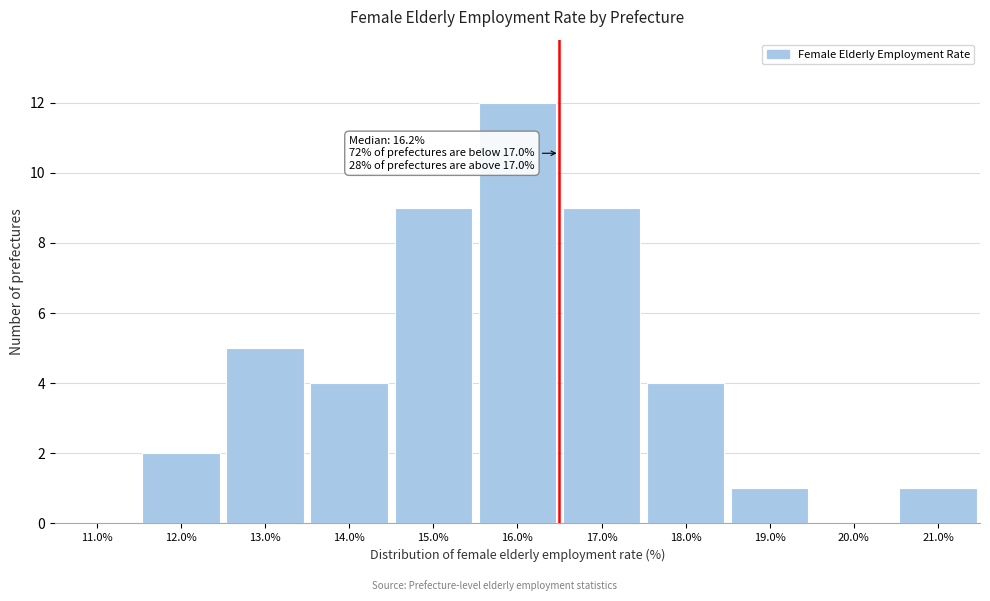

Reading left to right, extract all data points from this chart.

11.0%=0	12.0%=2	13.0%=5	14.0%=4	15.0%=9	16.0%=12	17.0%=9	18.0%=4	19.0%=1	20.0%=0	21.0%=1